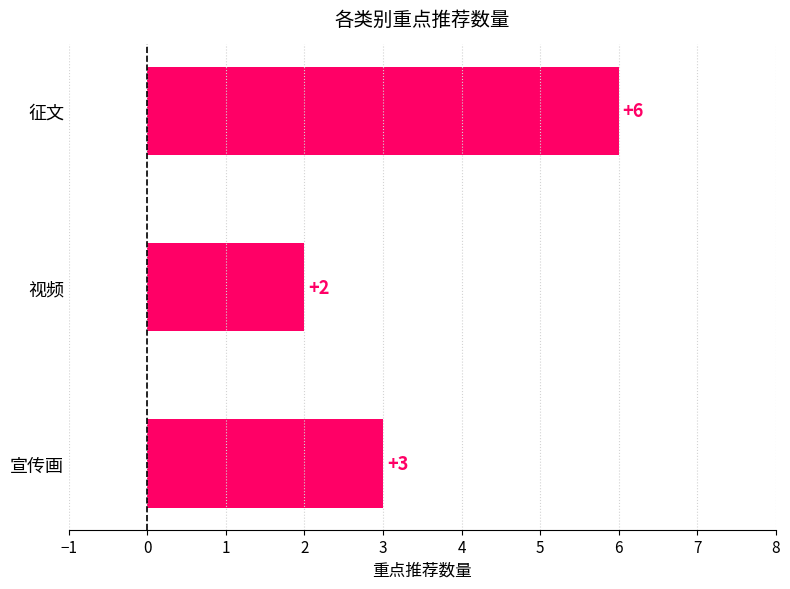

What is the sum of all values?

11